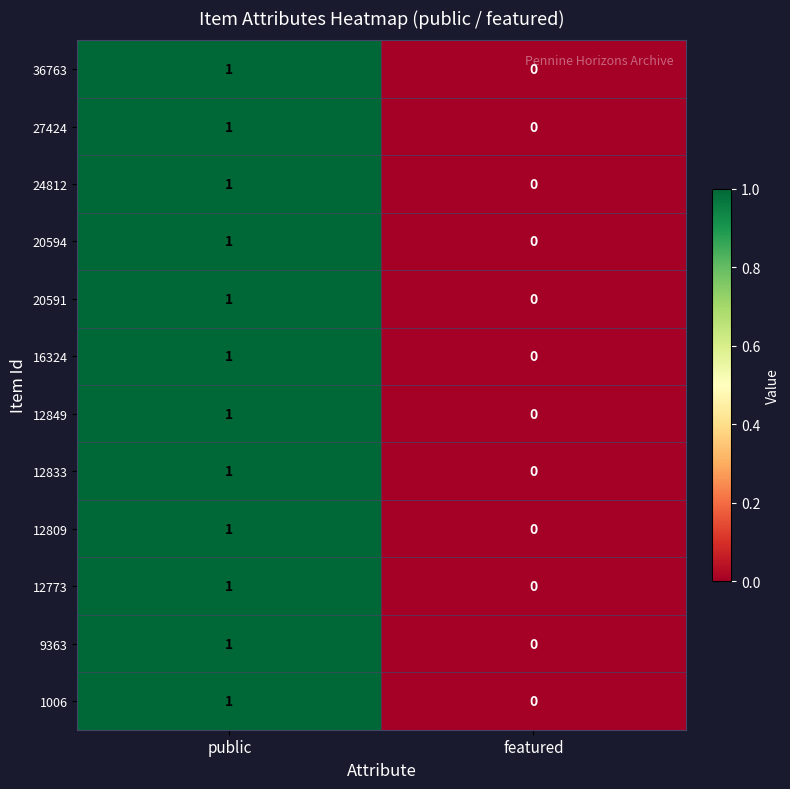

At which label is 16324 closest to 0?

featured